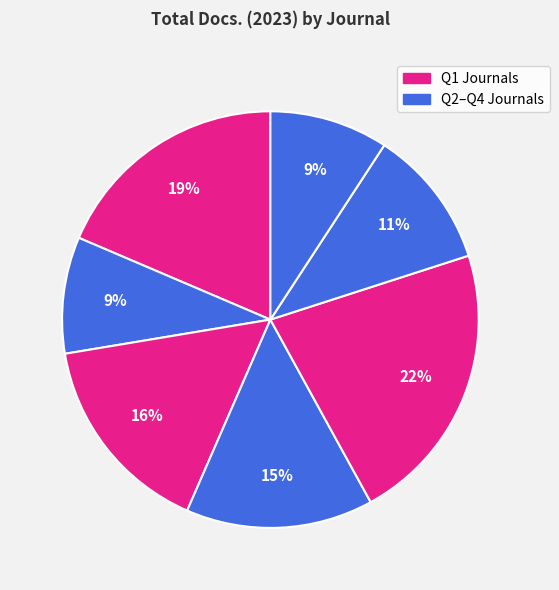

Count the number of slices in the pie.

7